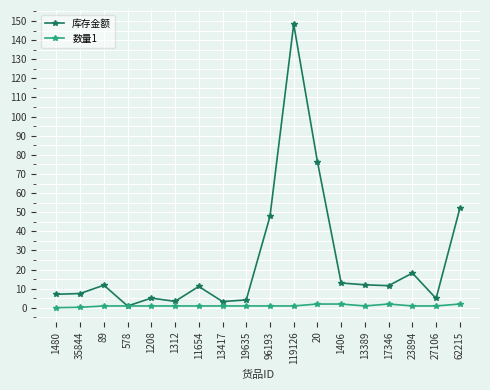

Between which two adjacent categories do 数量1 and 库存金额 first intersect?

89 and 578